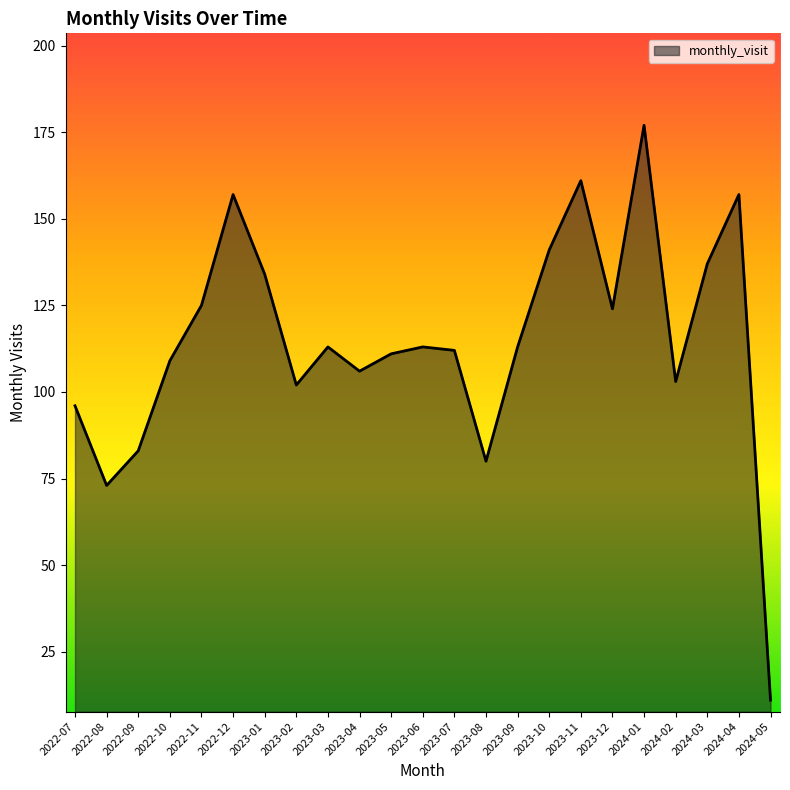

What is the greatest value displayed?

177